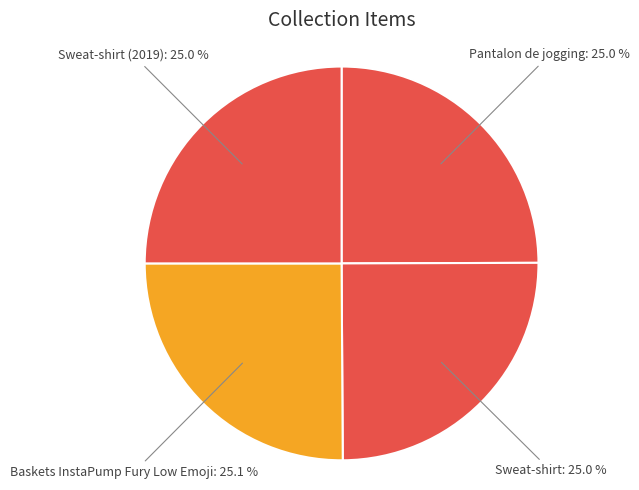

True or false: Sweat-shirt (2019) accounts for 25% of the total.

True